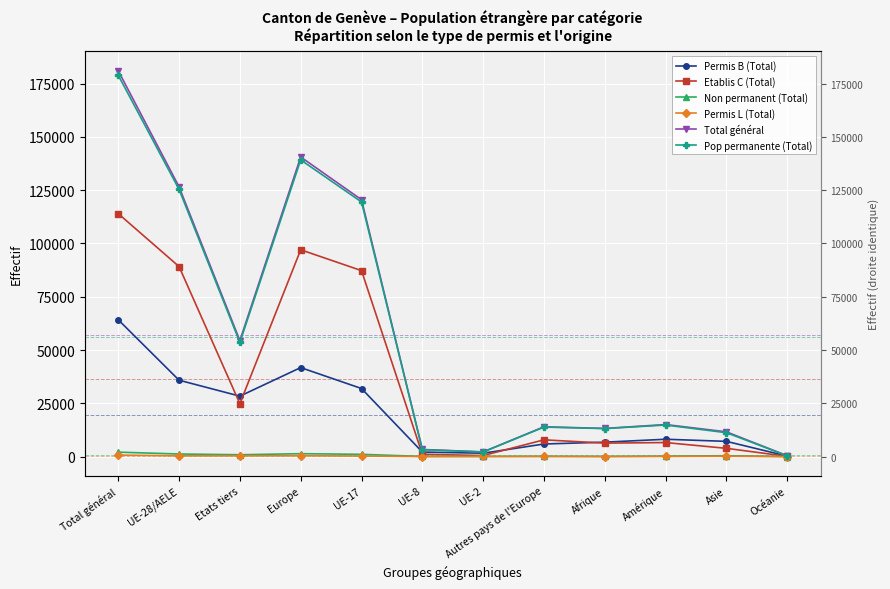

What is the difference between the highest and lowest values at UE-2?

2160